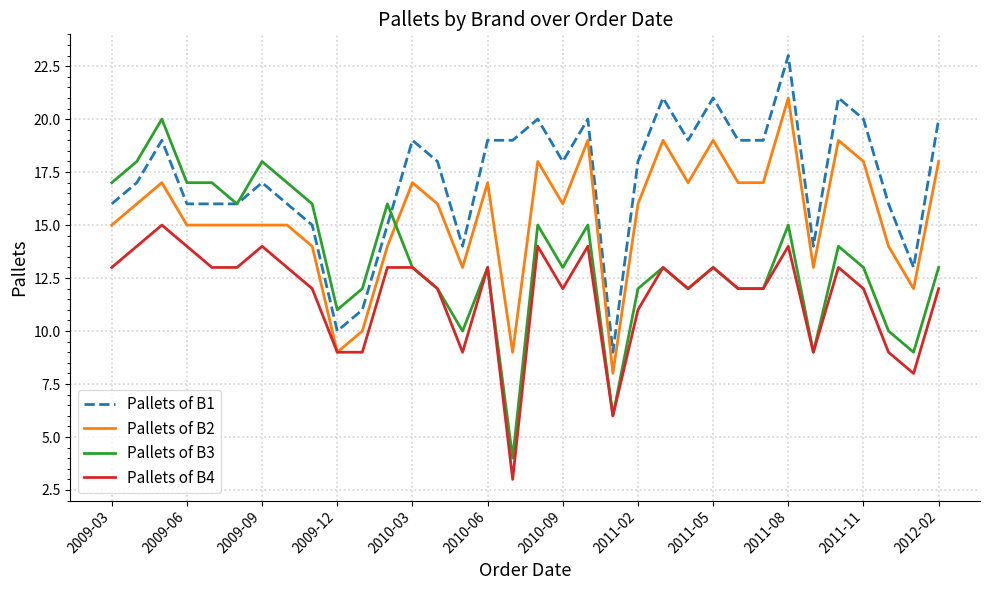

List the series in order of their overall mean, highest first.

Pallets of B1, Pallets of B2, Pallets of B3, Pallets of B4